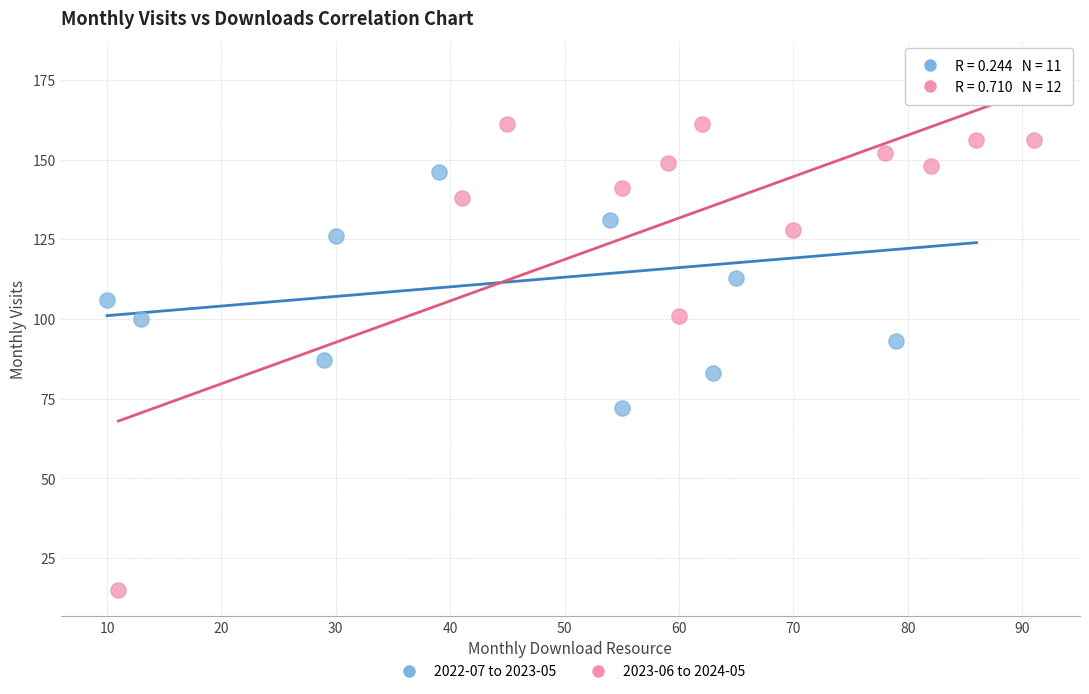

Which series contains the highest Y value?

2022-07 to 2023-05